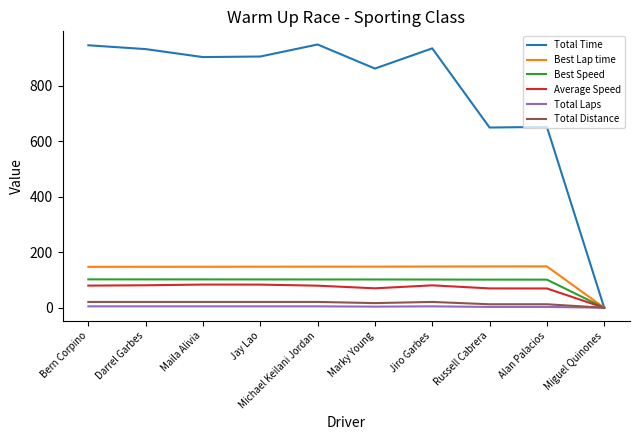

Is this an area chart (filled region under the line)?

No